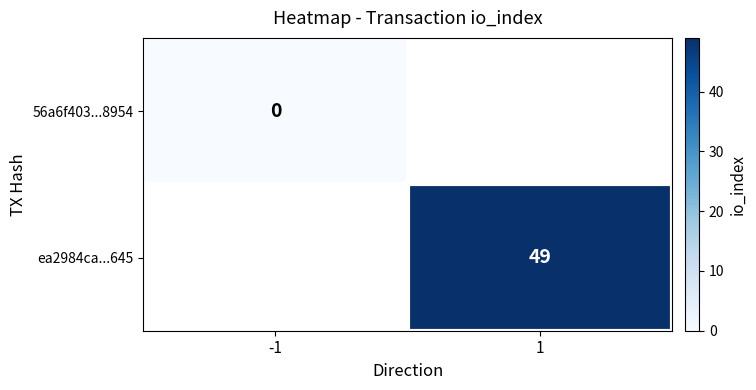

The value of ea2984ca...645 at 1 is 66.5. True or false?

False